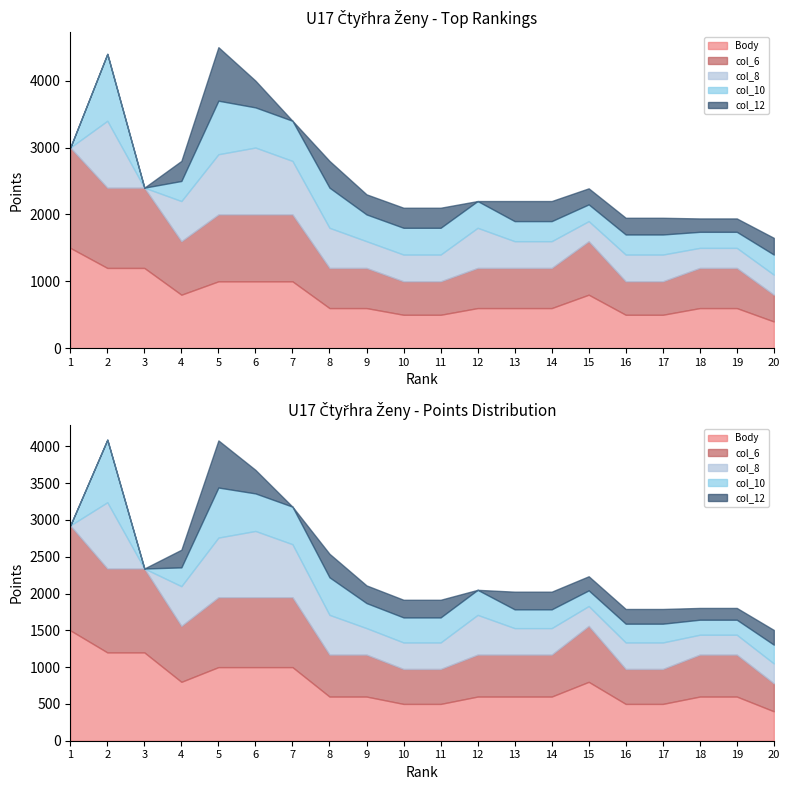

How many interior local peaks does the col_6 series have?

1